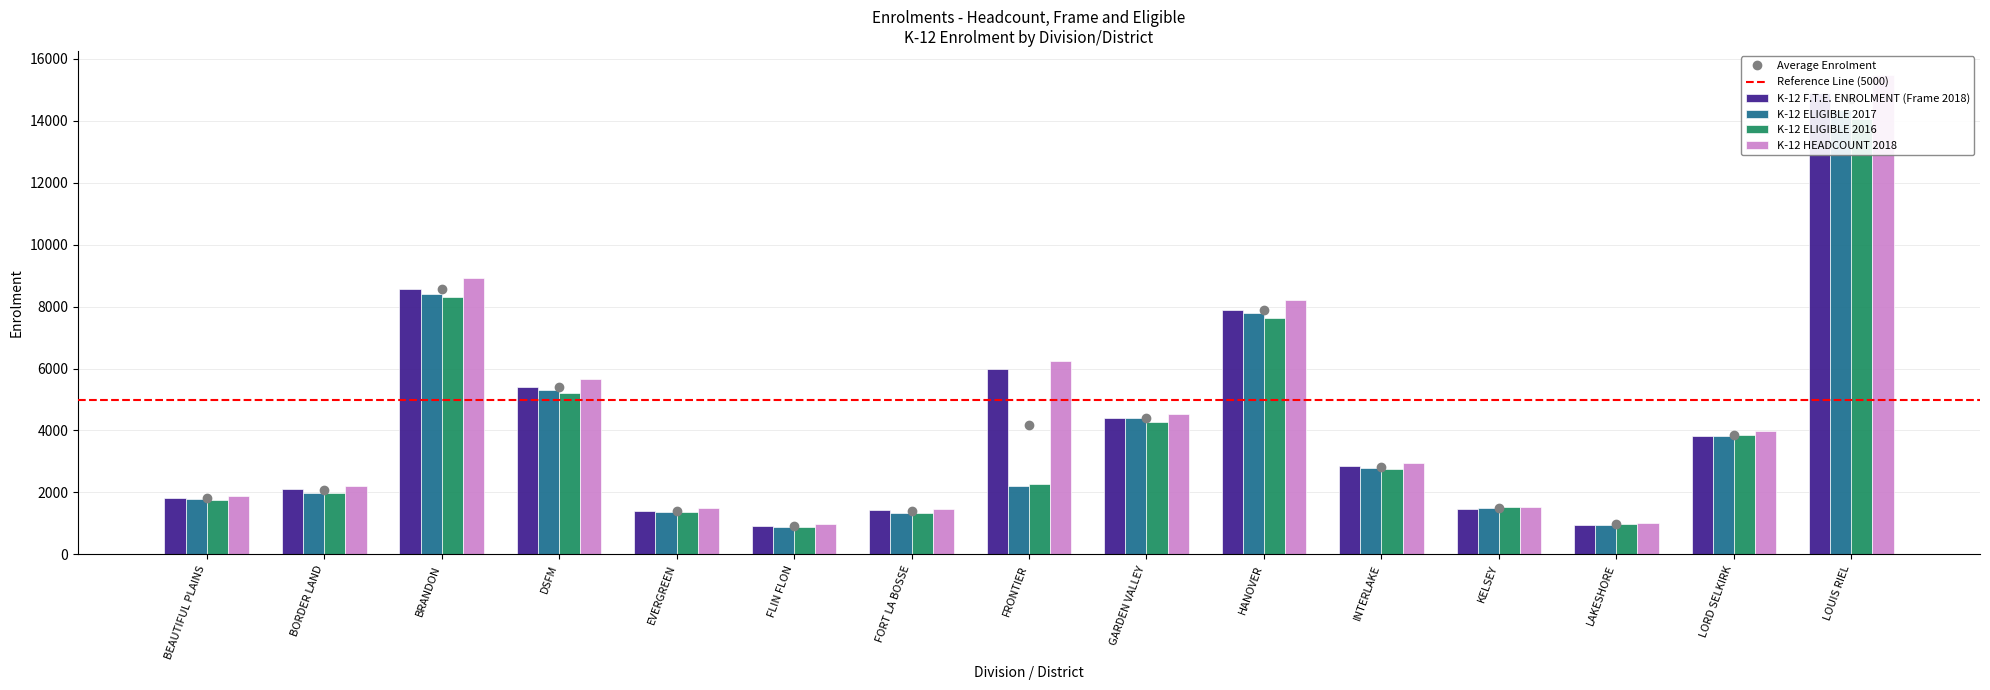

Rank the categories by K-12 HEADCOUNT 2018 value from lowest to highest.

FLIN FLON, LAKESHORE, FORT LA BOSSE, EVERGREEN, KELSEY, BEAUTIFUL PLAINS, BORDER LAND, INTERLAKE, LORD SELKIRK, GARDEN VALLEY, DSFM, FRONTIER, HANOVER, BRANDON, LOUIS RIEL